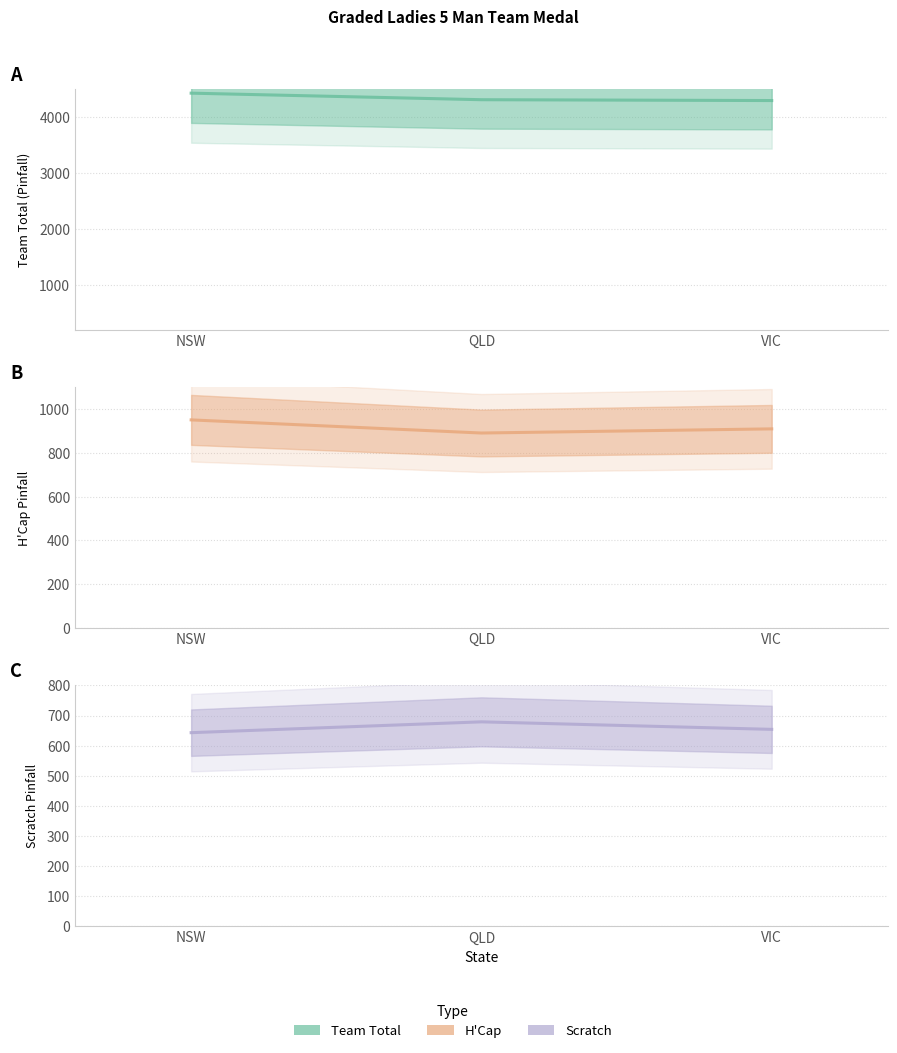

Which series has the largest range (max minus min)?

Team Total (line)